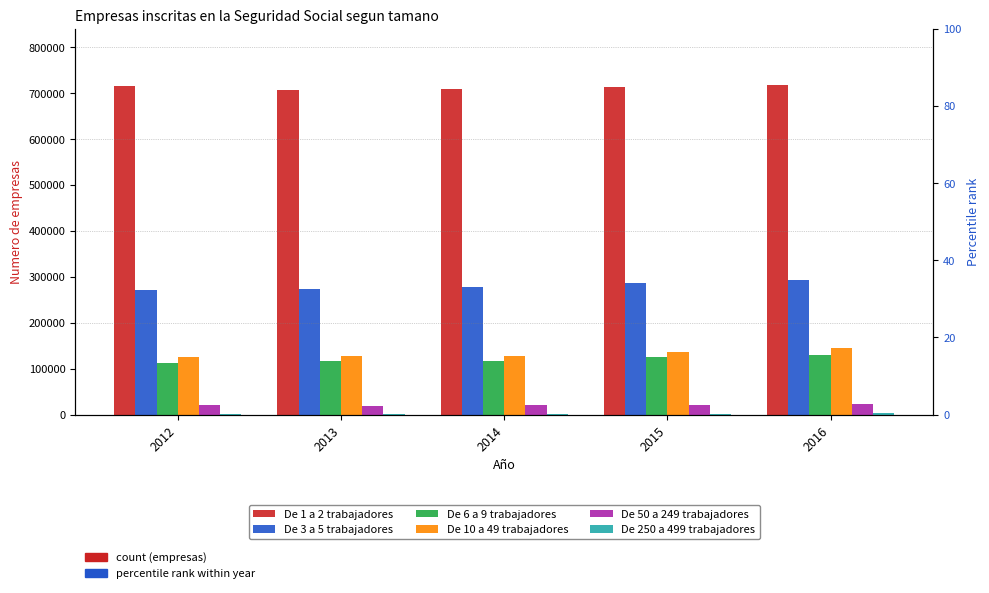

Is it true that De 1 a 2 trabajadores equals 1070098 at 2015?

False